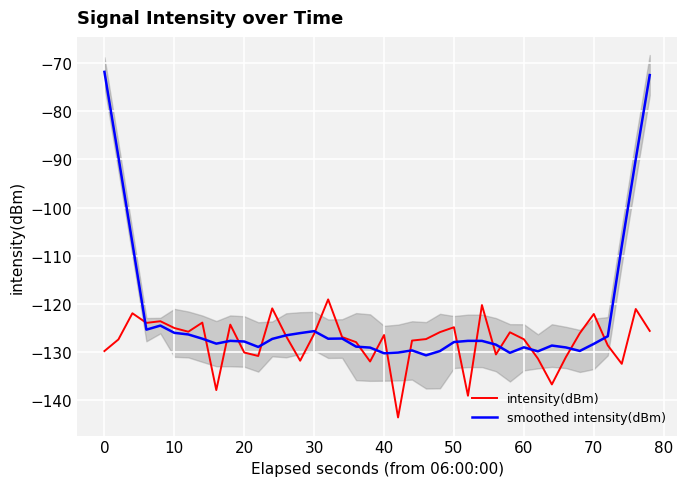

What is the average value of the intensity(dBm) series?

-127.7